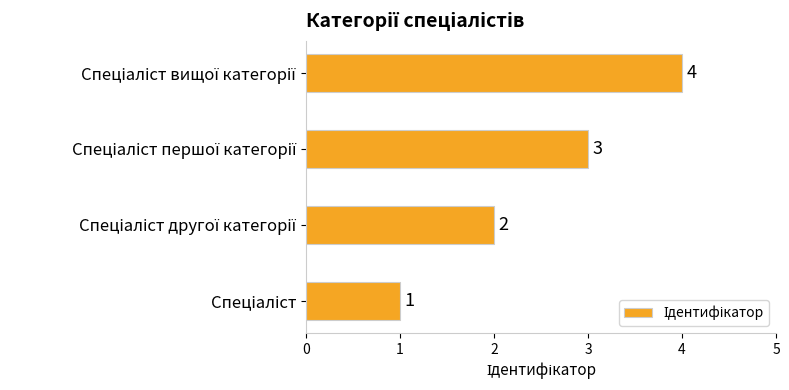

What is the difference between the maximum and minimum values?

3